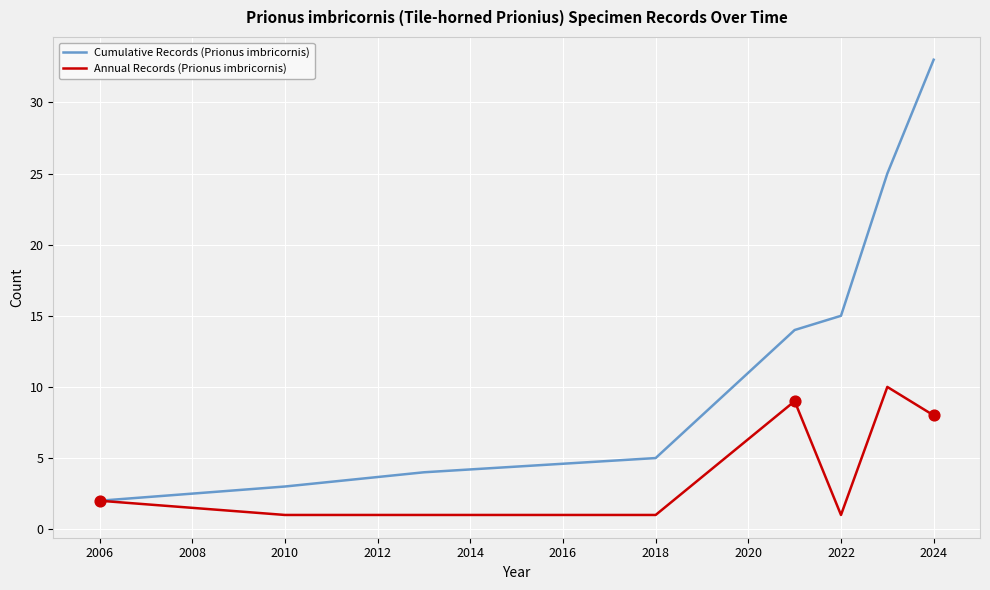

At how many categories does at least one series exceed 32?

1